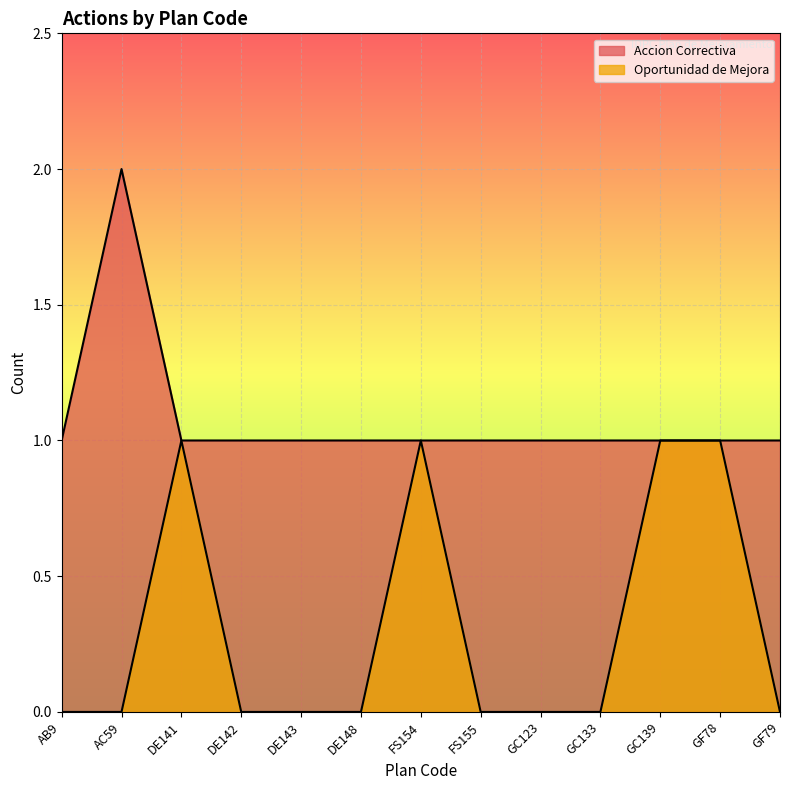

True or false: Accion Correctiva and Oportunidad de Mejora intersect in this chart.

False